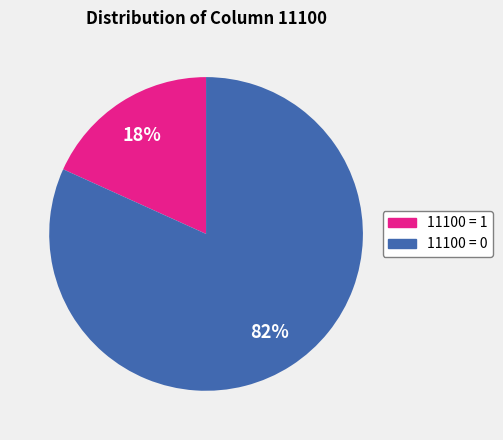

What percentage is the 11100 = 1 slice, to the nearest percent?

18%